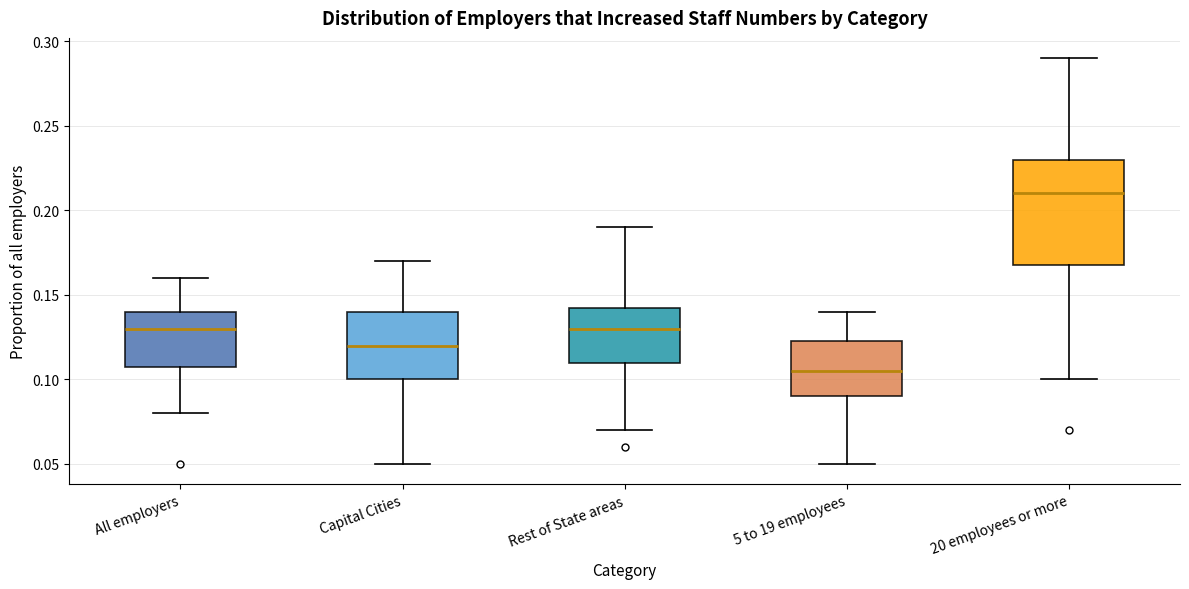

Where does the upper whisker of the box for 20 employees or more end on the y-axis? The values are not printed on the chart, so give them approximately, as read against the axis.

0.290